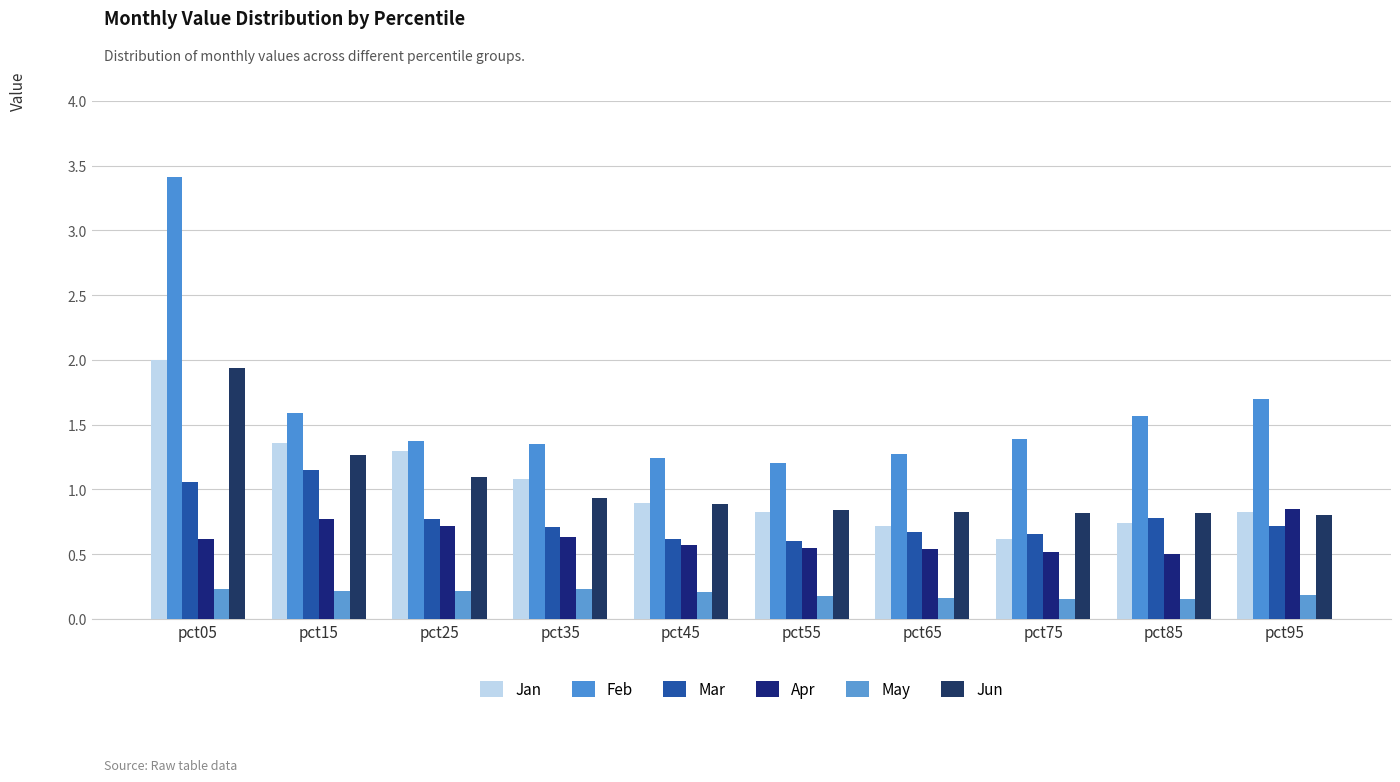

What is the difference between the maximum and second lowest values in the May series?

0.1